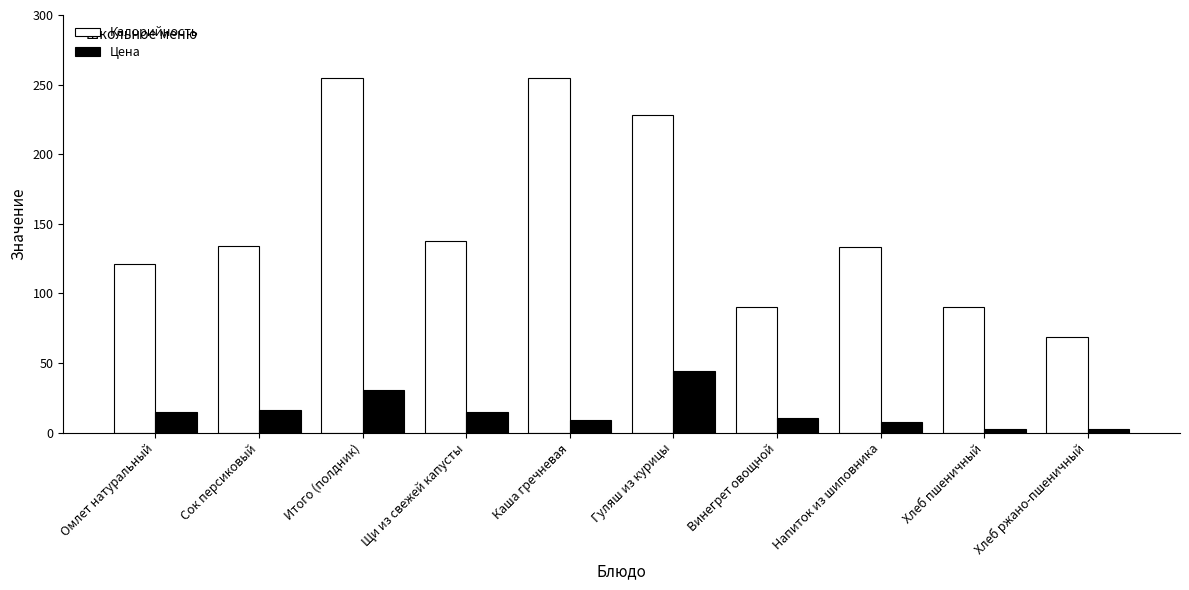

What are all the series names shown in the legend?

Калорийность, Цена